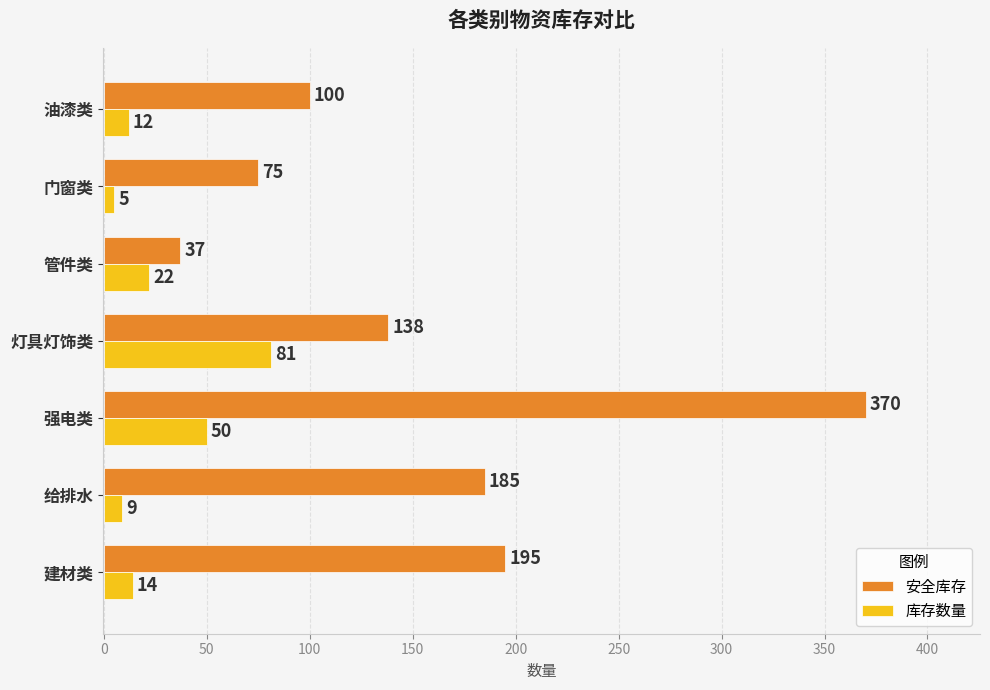

Is the value of 库存数量 at 门窗类 greater than the value of 安全库存 at 建材类?

No